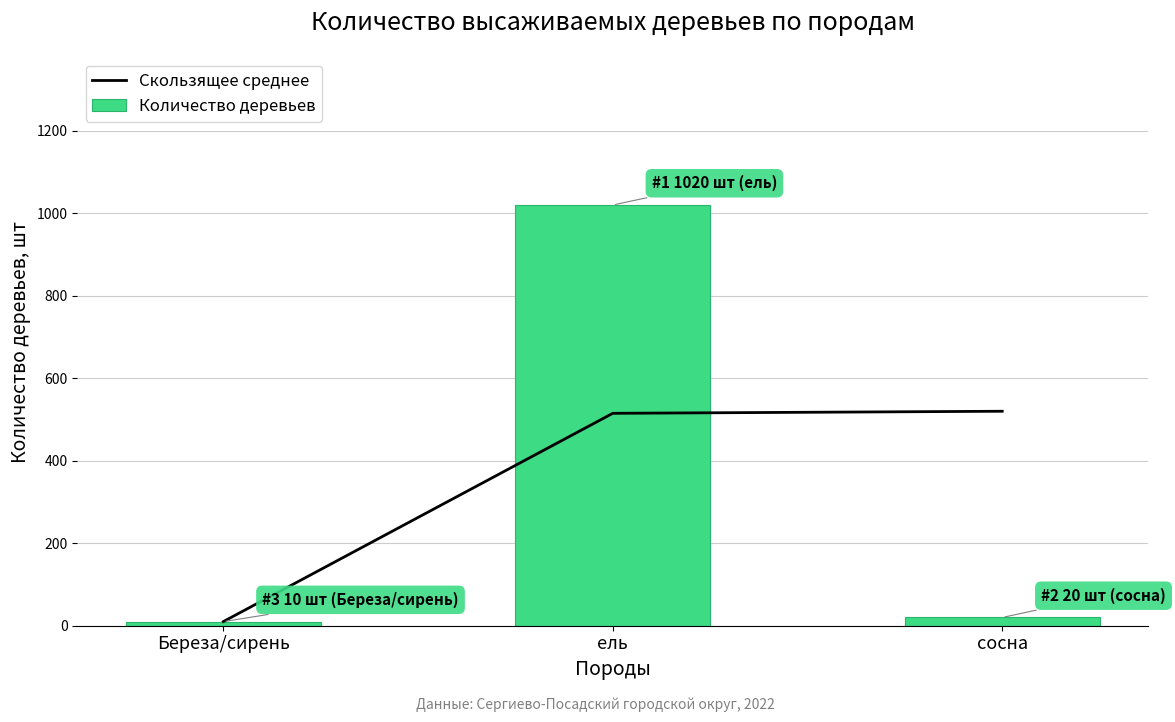

Count the number of categories in the chart.

3